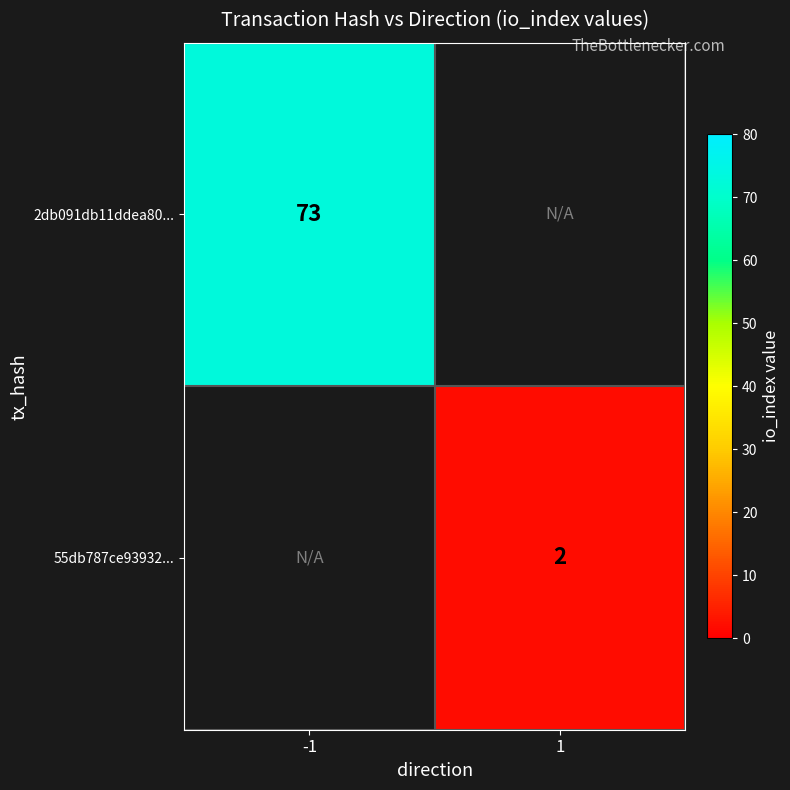

Which has a higher value, 1 or -1?

-1